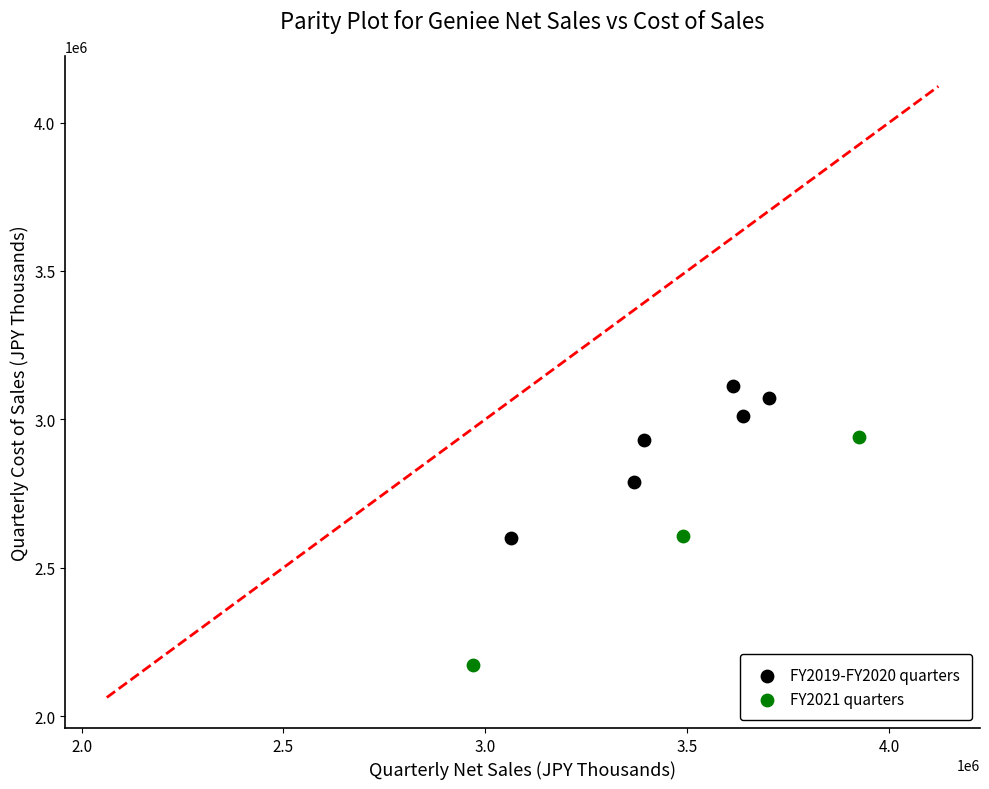

Which series reaches the maximum Y coordinate?

FY2019-FY2020 quarters